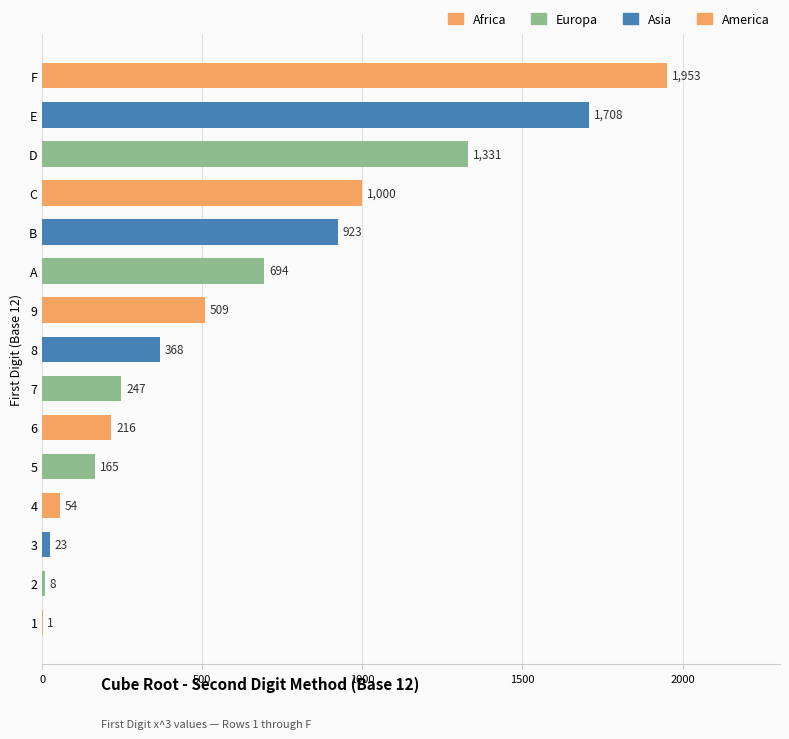

Is it true that the value at D is 541?

False